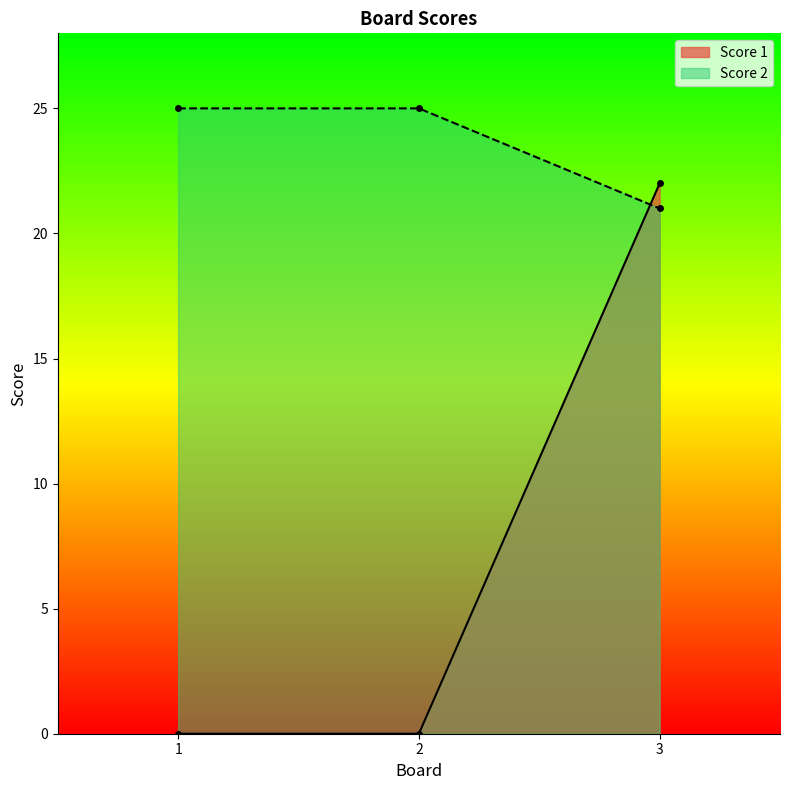

Which series has the largest total across all categories?

Score 2